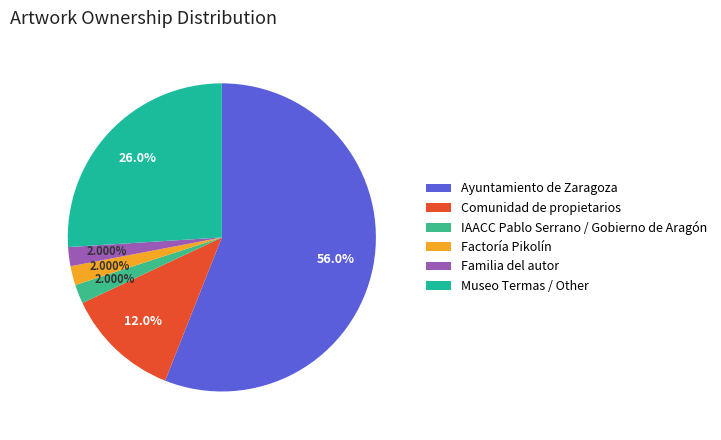

To the nearest percent, what percentage of the pie is Factoría Pikolín?

2%